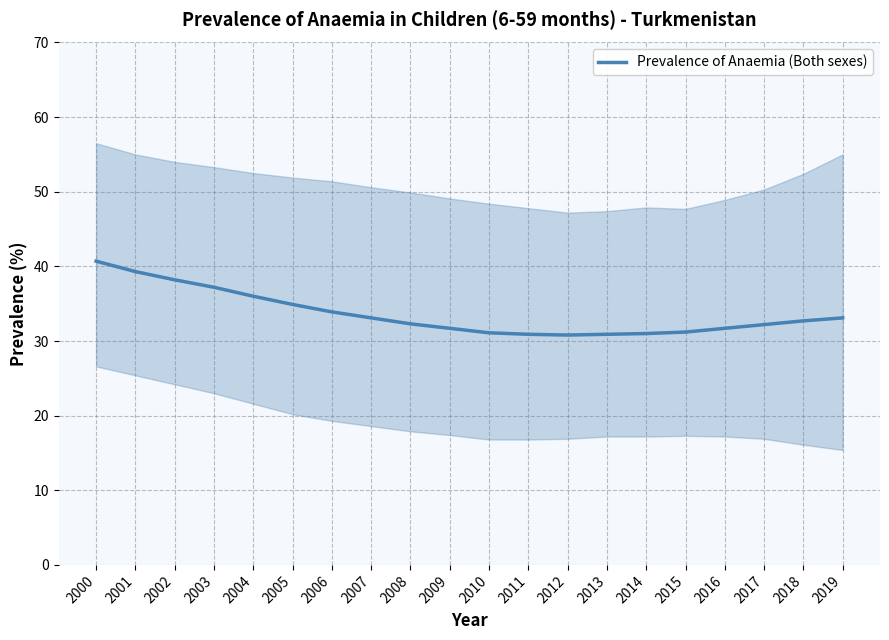

Reading left to right, list all the values displayed in this chart.

2000=40.7	2001=39.3	2002=38.2	2003=37.2	2004=36.0	2005=34.9	2006=33.9	2007=33.1	2008=32.3	2009=31.7	2010=31.1	2011=30.9	2012=30.8	2013=30.9	2014=31.0	2015=31.2	2016=31.7	2017=32.2	2018=32.7	2019=33.1